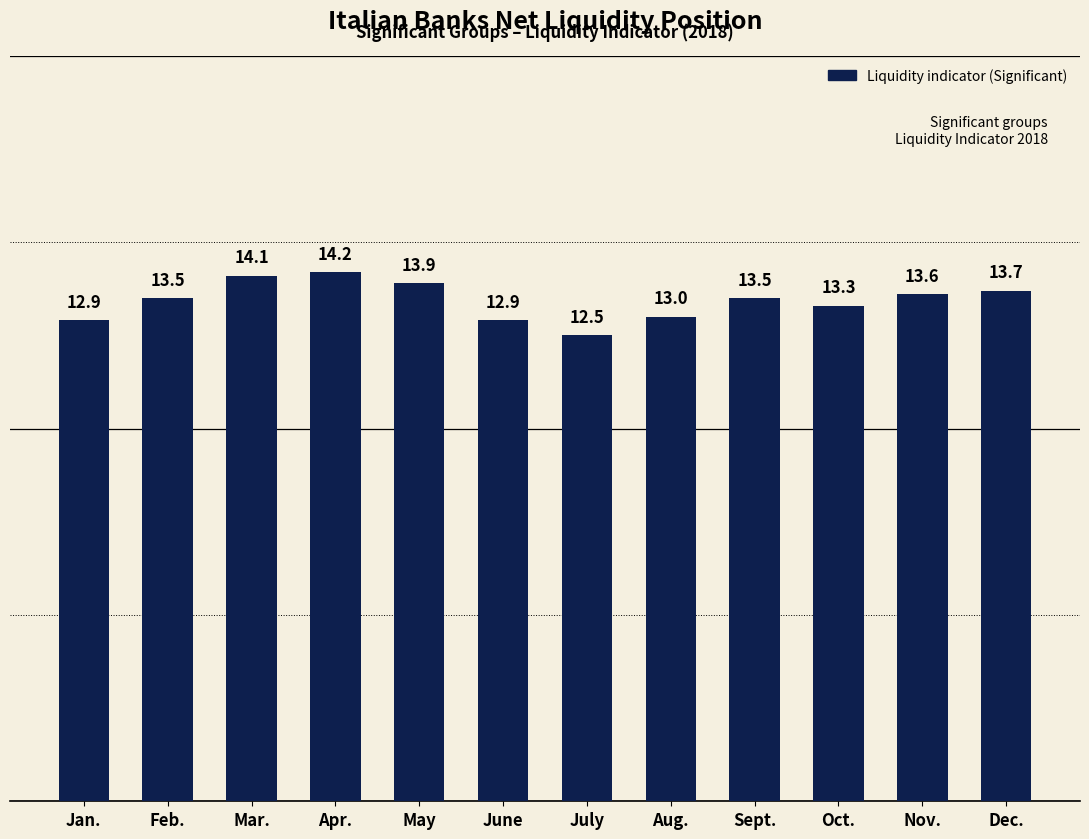

What is the average value?

13.4